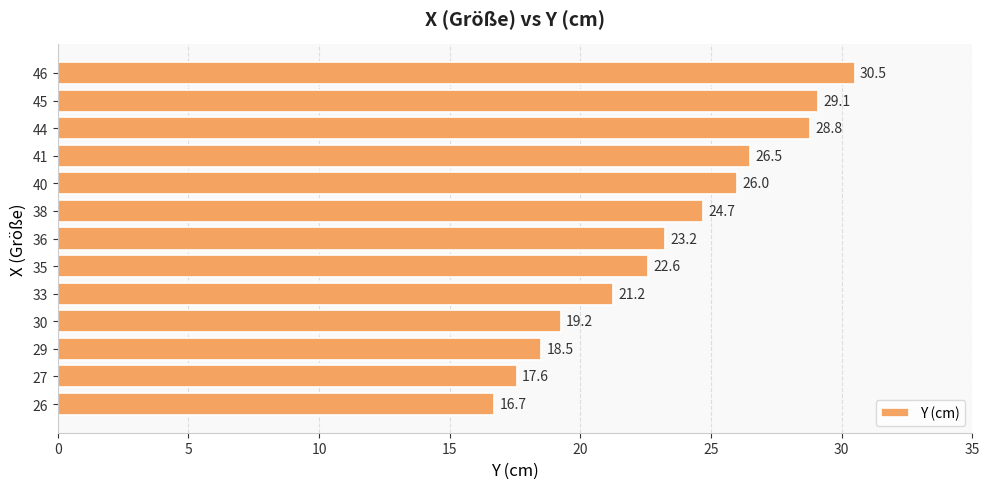

At which label is the value closest to 23?

36